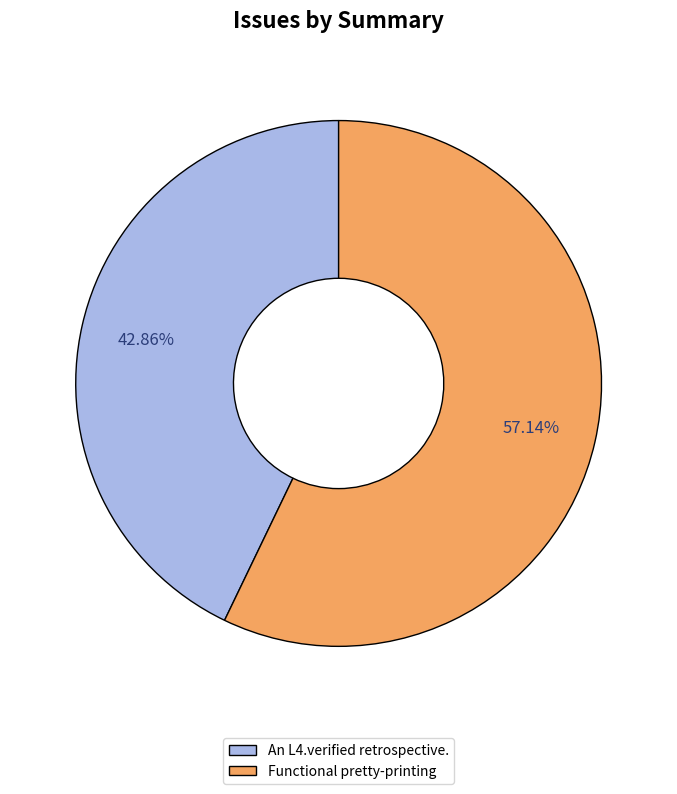

What is the majority slice?

Functional pretty-printing